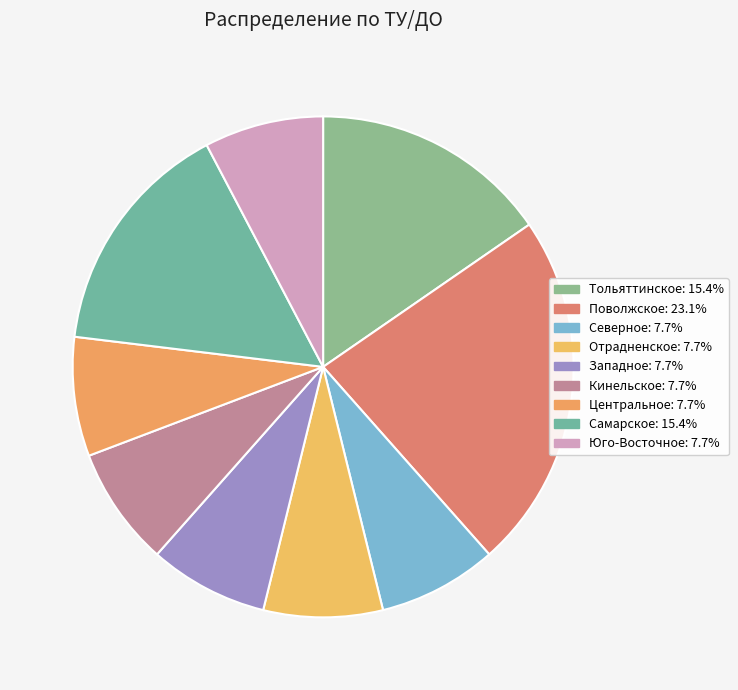

How many segments does this pie chart have?

9